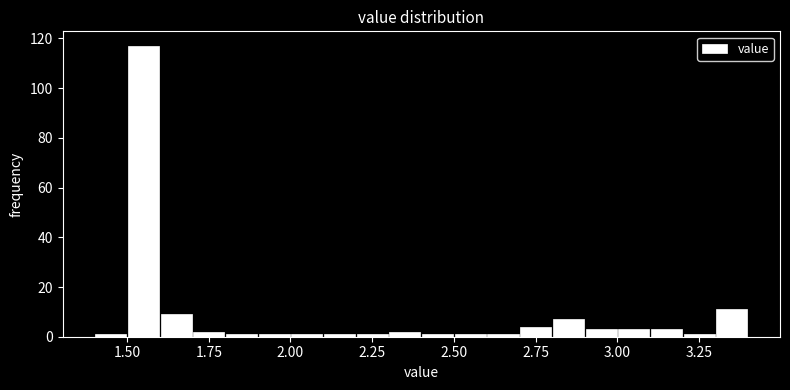

Around what value on the x-axis is the tallest bar? Give the approximate position of its centre, as read against the axis.

1.55